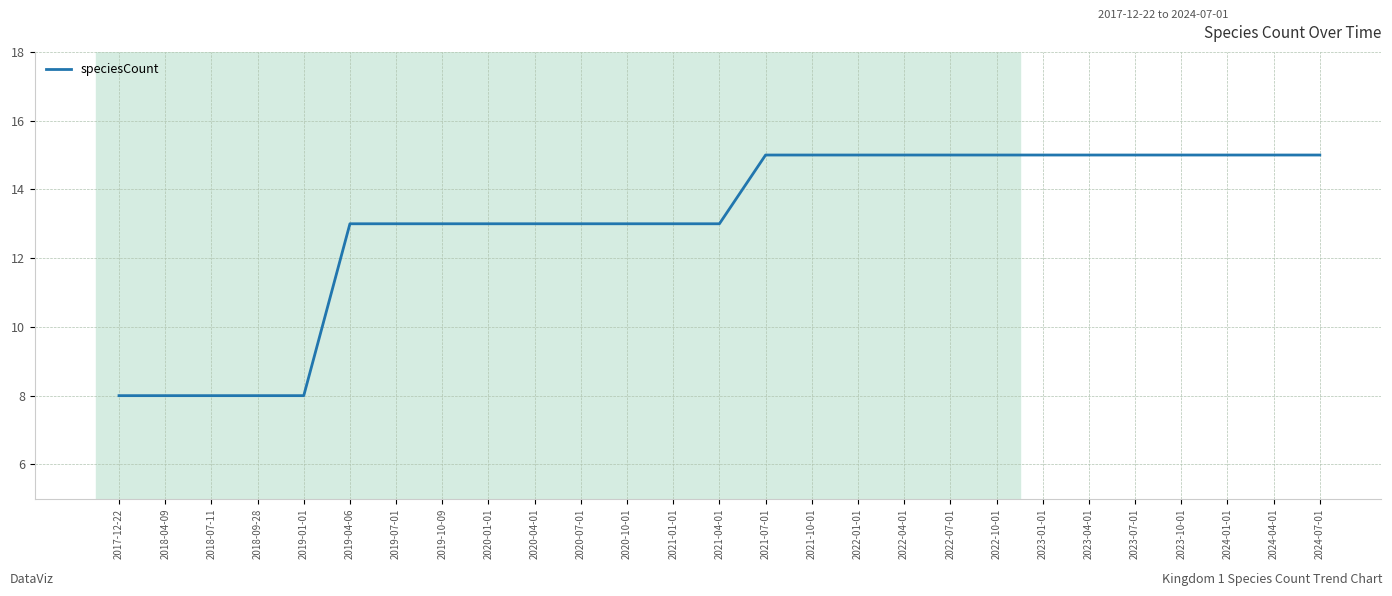

Is it true that the value at 2019-07-01 is 13?

True